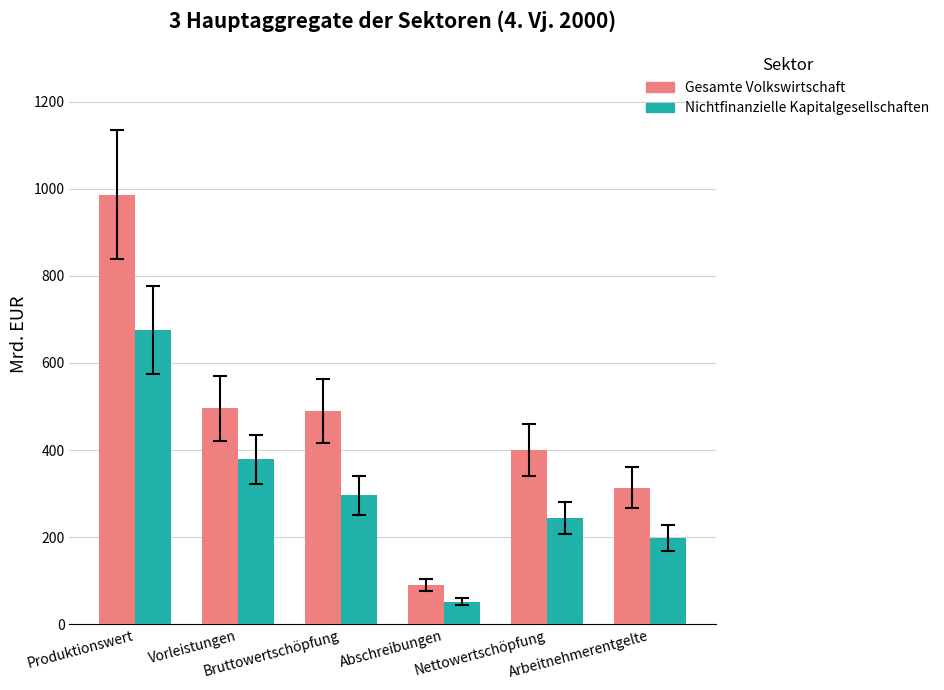

Does the chart contain any negative values?

No